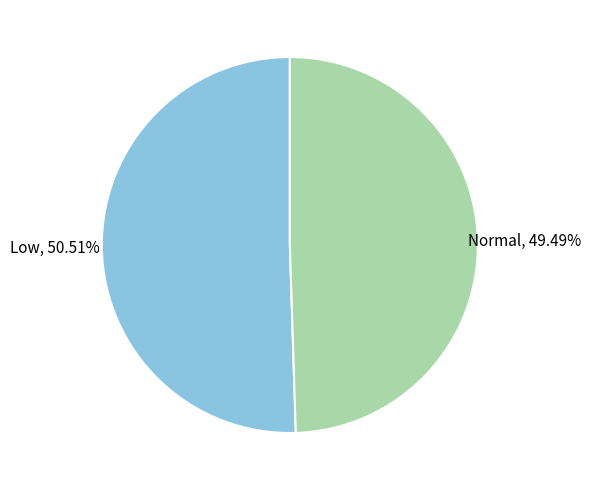

Which has a higher value, Normal or Low?

Low